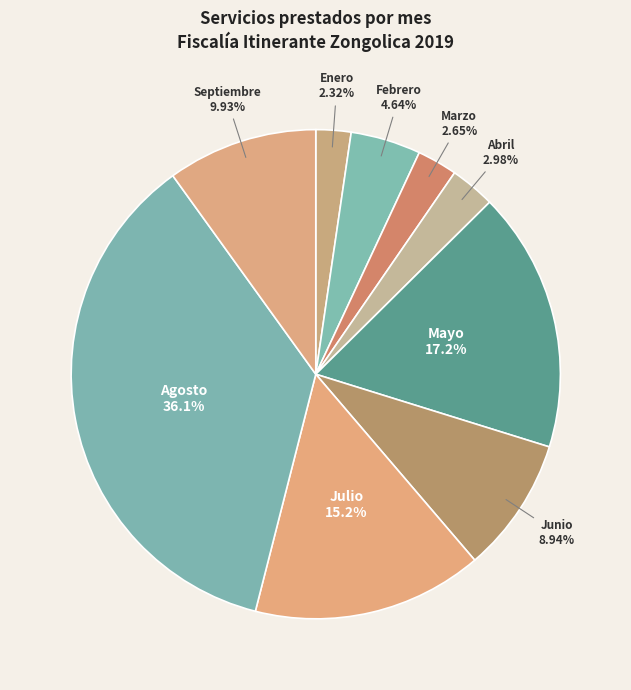

Rank the categories by value from lowest to highest.

Enero, Marzo, Abril, Febrero, Junio, Septiembre, Julio, Mayo, Agosto